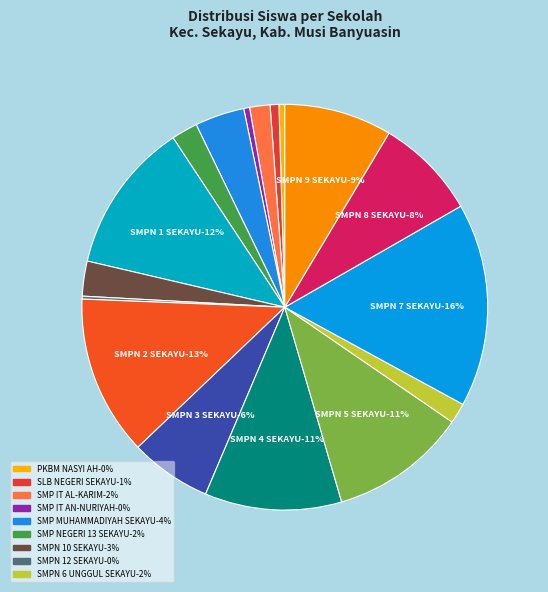

To the nearest percent, what is the average slice percentage?

6%